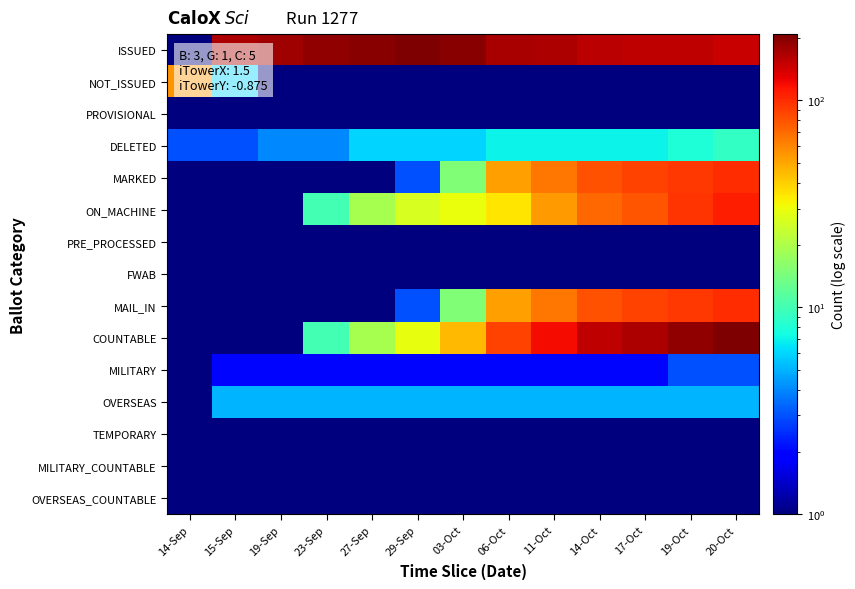

Reading left to right, extract all data points from this chart.

ISSUED: 14-Sep=0.5	15-Sep=168.0	19-Sep=180.0	23-Sep=192.0	27-Sep=200.0	29-Sep=209.0	03-Oct=200.0	06-Oct=173.0	11-Oct=167.0	14-Oct=157.0	17-Oct=153.0	19-Oct=153.0	20-Oct=148.0
NOT_ISSUED: 14-Sep=55.0	15-Sep=6.0	19-Sep=0.5	23-Sep=0.5	27-Sep=0.5	29-Sep=0.5	03-Oct=0.5	06-Oct=0.5	11-Oct=0.5	14-Oct=0.5	17-Oct=0.5	19-Oct=0.5	20-Oct=0.5
PROVISIONAL: 14-Sep=0.5	15-Sep=0.5	19-Sep=0.5	23-Sep=0.5	27-Sep=0.5	29-Sep=0.5	03-Oct=0.5	06-Oct=0.5	11-Oct=0.5	14-Oct=0.5	17-Oct=0.5	19-Oct=0.5	20-Oct=0.5
DELETED: 14-Sep=3.0	15-Sep=3.0	19-Sep=4.0	23-Sep=4.0	27-Sep=6.0	29-Sep=6.0	03-Oct=6.0	06-Oct=7.0	11-Oct=7.0	14-Oct=7.0	17-Oct=7.0	19-Oct=8.0	20-Oct=9.0
MARKED: 14-Sep=0.5	15-Sep=0.5	19-Sep=0.5	23-Sep=0.5	27-Sep=0.5	29-Sep=3.0	03-Oct=15.0	06-Oct=52.0	11-Oct=66.0	14-Oct=81.0	17-Oct=88.0	19-Oct=94.0	20-Oct=100.0
ON_MACHINE: 14-Sep=0.5	15-Sep=0.5	19-Sep=0.5	23-Sep=10.0	27-Sep=19.0	29-Sep=26.0	03-Oct=30.0	06-Oct=35.0	11-Oct=53.0	14-Oct=72.0	17-Oct=79.0	19-Oct=95.0	20-Oct=109.0
PRE_PROCESSED: 14-Sep=0.5	15-Sep=0.5	19-Sep=0.5	23-Sep=0.5	27-Sep=0.5	29-Sep=0.5	03-Oct=0.5	06-Oct=0.5	11-Oct=0.5	14-Oct=0.5	17-Oct=0.5	19-Oct=0.5	20-Oct=0.5
FWAB: 14-Sep=0.5	15-Sep=0.5	19-Sep=0.5	23-Sep=0.5	27-Sep=0.5	29-Sep=0.5	03-Oct=0.5	06-Oct=0.5	11-Oct=0.5	14-Oct=0.5	17-Oct=0.5	19-Oct=0.5	20-Oct=0.5
MAIL_IN: 14-Sep=0.5	15-Sep=0.5	19-Sep=0.5	23-Sep=0.5	27-Sep=0.5	29-Sep=3.0	03-Oct=15.0	06-Oct=52.0	11-Oct=66.0	14-Oct=81.0	17-Oct=88.0	19-Oct=94.0	20-Oct=100.0
COUNTABLE: 14-Sep=0.5	15-Sep=0.5	19-Sep=0.5	23-Sep=10.0	27-Sep=19.0	29-Sep=29.0	03-Oct=45.0	06-Oct=87.0	11-Oct=119.0	14-Oct=153.0	17-Oct=167.0	19-Oct=189.0	20-Oct=209.0
MILITARY: 14-Sep=0.5	15-Sep=2.0	19-Sep=2.0	23-Sep=2.0	27-Sep=2.0	29-Sep=2.0	03-Oct=2.0	06-Oct=2.0	11-Oct=2.0	14-Oct=2.0	17-Oct=2.0	19-Oct=3.0	20-Oct=3.0
OVERSEAS: 14-Sep=0.5	15-Sep=5.0	19-Sep=5.0	23-Sep=5.0	27-Sep=5.0	29-Sep=5.0	03-Oct=5.0	06-Oct=5.0	11-Oct=5.0	14-Oct=5.0	17-Oct=5.0	19-Oct=5.0	20-Oct=5.0
TEMPORARY: 14-Sep=0.5	15-Sep=0.5	19-Sep=0.5	23-Sep=0.5	27-Sep=0.5	29-Sep=0.5	03-Oct=0.5	06-Oct=0.5	11-Oct=0.5	14-Oct=0.5	17-Oct=0.5	19-Oct=0.5	20-Oct=0.5
MILITARY_COUNTABLE: 14-Sep=0.5	15-Sep=0.5	19-Sep=0.5	23-Sep=0.5	27-Sep=0.5	29-Sep=0.5	03-Oct=0.5	06-Oct=0.5	11-Oct=0.5	14-Oct=0.5	17-Oct=0.5	19-Oct=0.5	20-Oct=0.5
OVERSEAS_COUNTABLE: 14-Sep=0.5	15-Sep=0.5	19-Sep=0.5	23-Sep=0.5	27-Sep=0.5	29-Sep=0.5	03-Oct=0.5	06-Oct=0.5	11-Oct=0.5	14-Oct=0.5	17-Oct=0.5	19-Oct=0.5	20-Oct=0.5